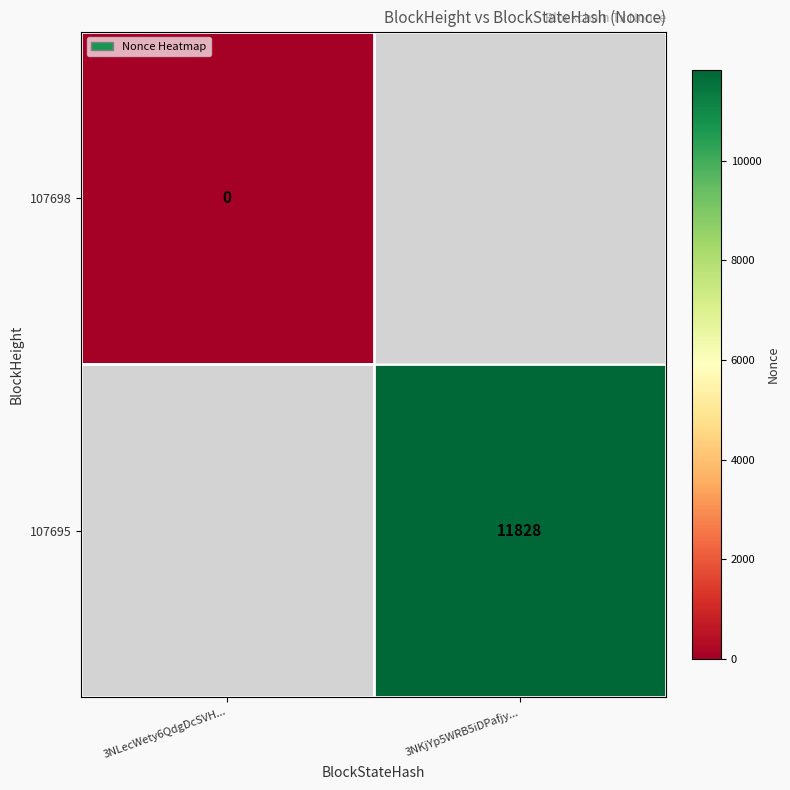

The value of 107695 at 3NKjYp5WRB5iDPafjy... is 6193. True or false?

False